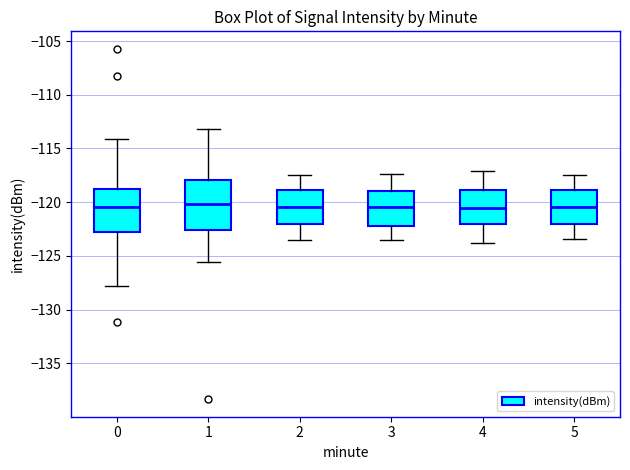

Reading left to right, read every box against the y-axis: the position of its median line, the range the box covers, and the ends of its whiskers. The values are not printed on the chart, so give them approximately, as read against the axis.

0: median -120.5, box -123.0 to -118.5, whiskers -128.0 to -114.0
1: median -120.0, box -122.5 to -118.0, whiskers -125.5 to -113.0
2: median -120.5, box -122.0 to -119.0, whiskers -123.5 to -117.5
3: median -120.5, box -122.0 to -119.0, whiskers -123.5 to -117.5
4: median -120.5, box -122.0 to -119.0, whiskers -124.0 to -117.0
5: median -120.5, box -122.0 to -119.0, whiskers -123.5 to -117.5